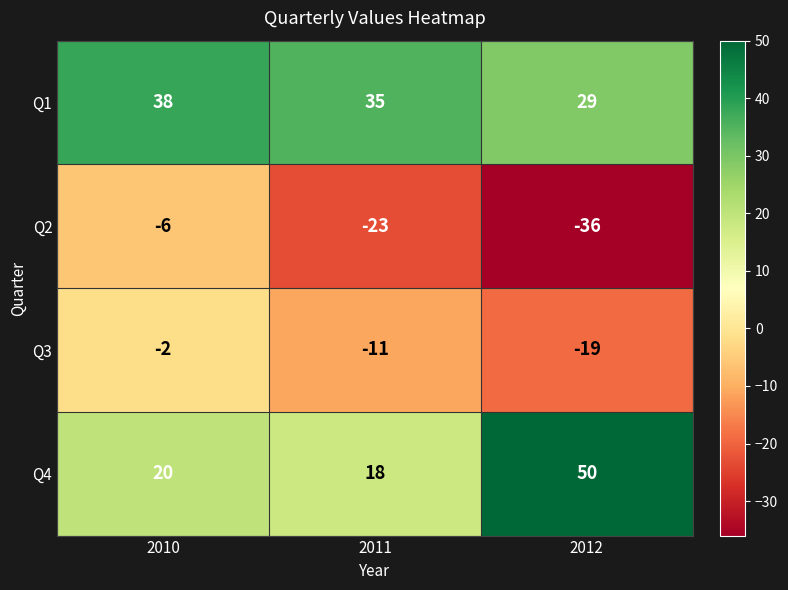

At which label does Q1 first exceed 35?

2010